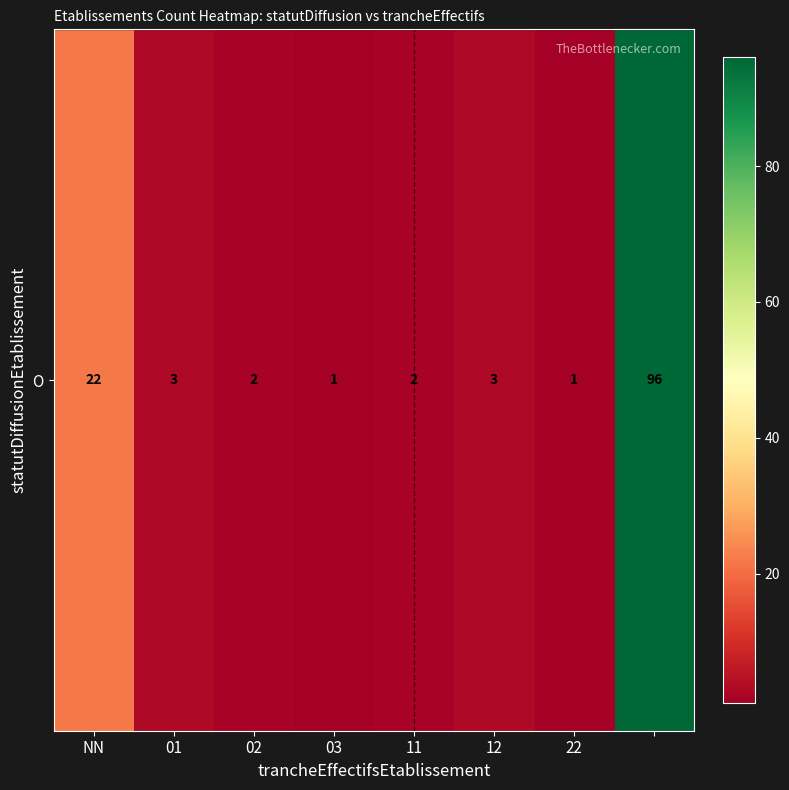

How many values are below 3?

4